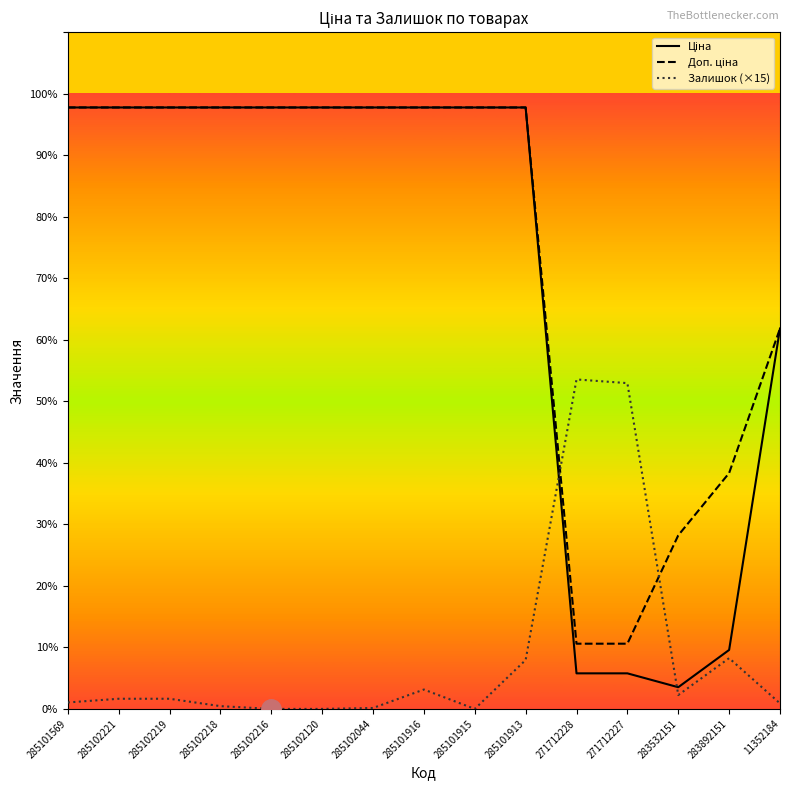

True or false: Доп. ціна has a value of 9775.5 at 285101913.

True